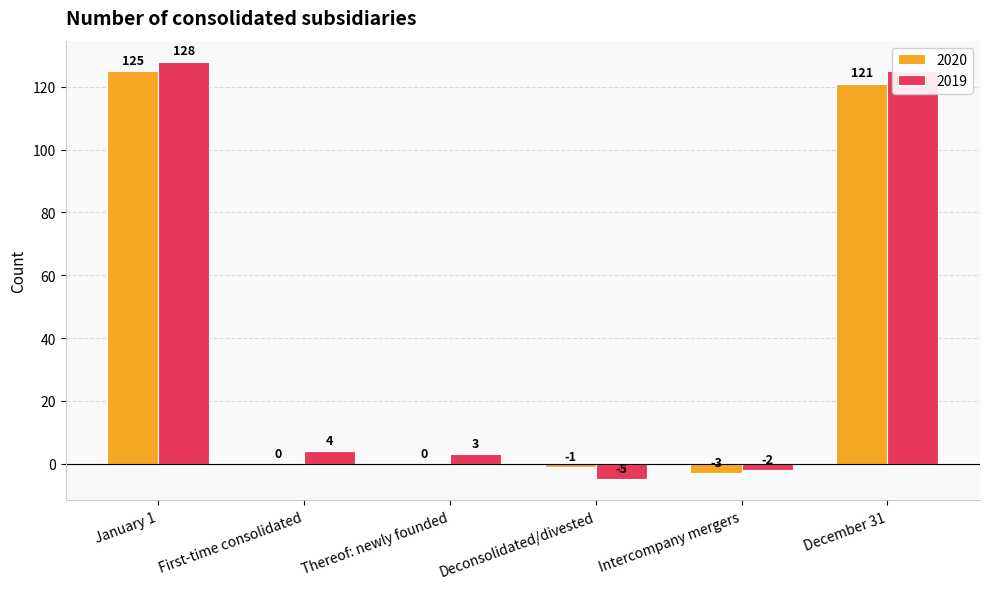

Does the chart contain stacked bars?

No